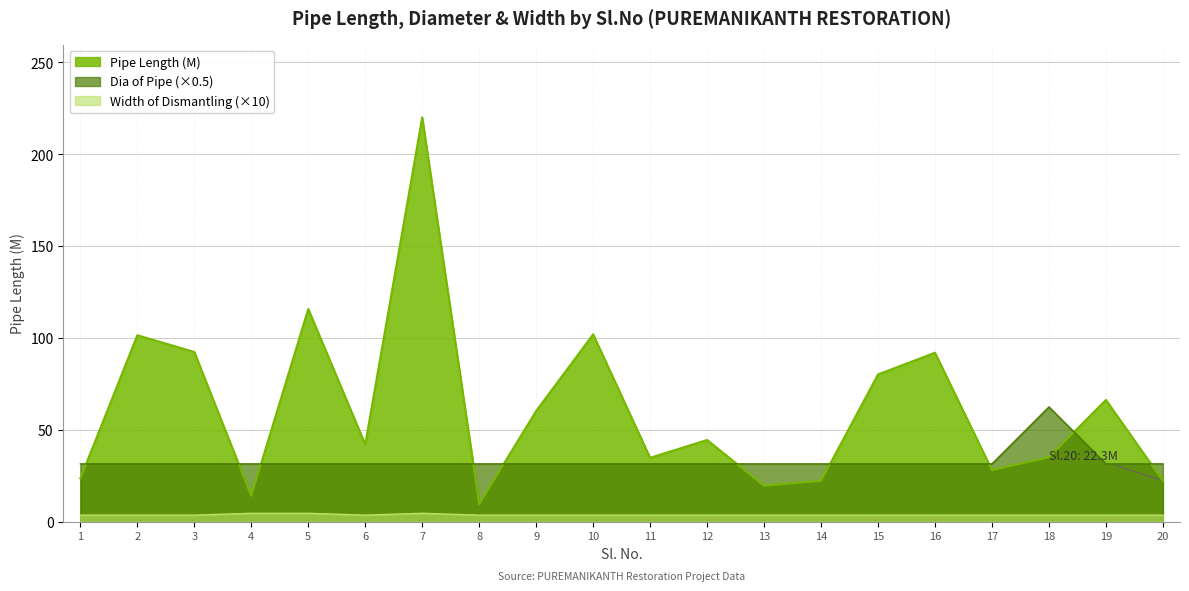

True or false: Dia of pipe and Width of Dismantling intersect in this chart.

False